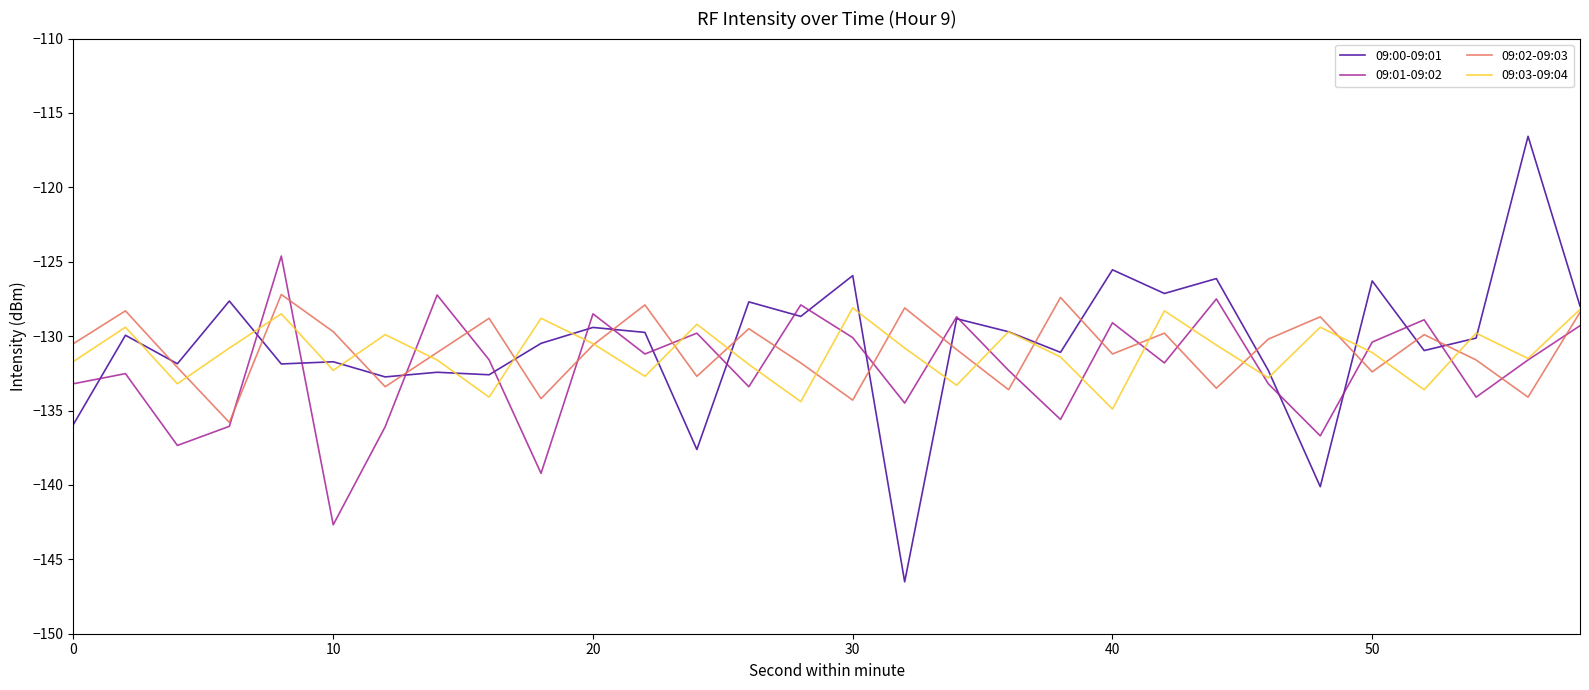

In 09:00-09:01, how many points are lower than both neighbors (excluding endpoints)?

11